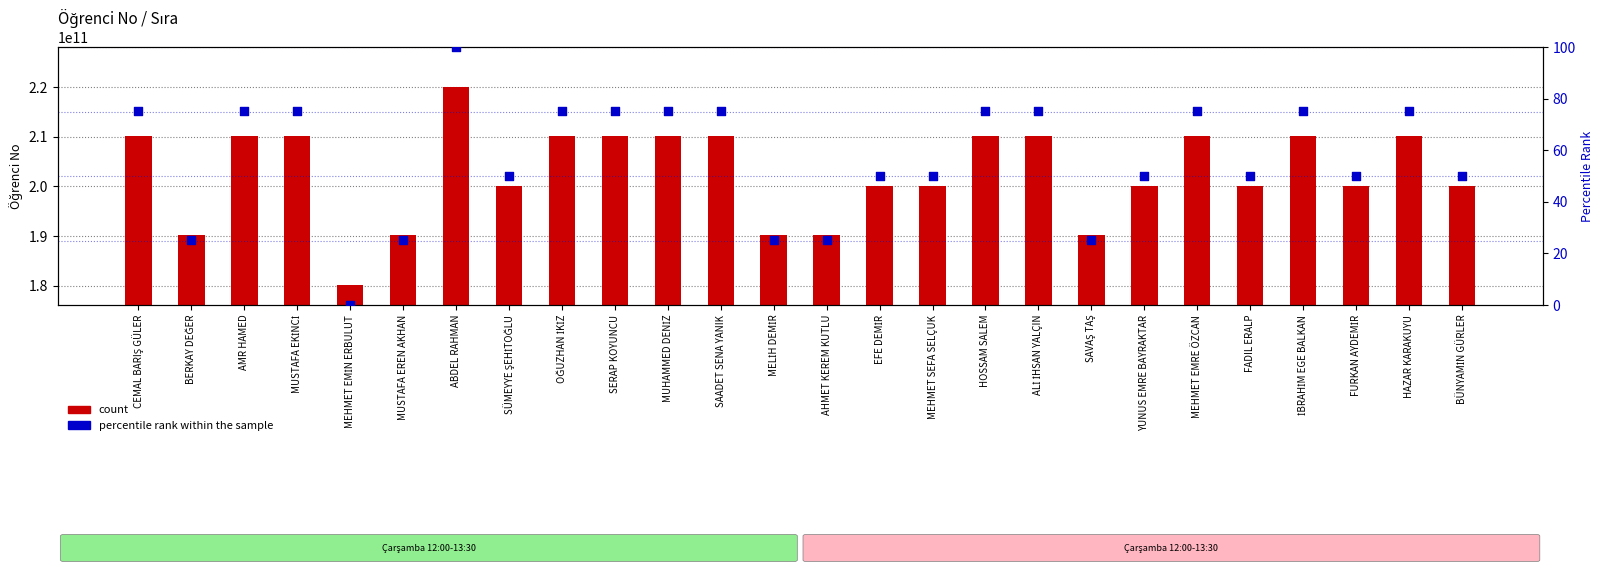

Which series contains the highest Y value?

count